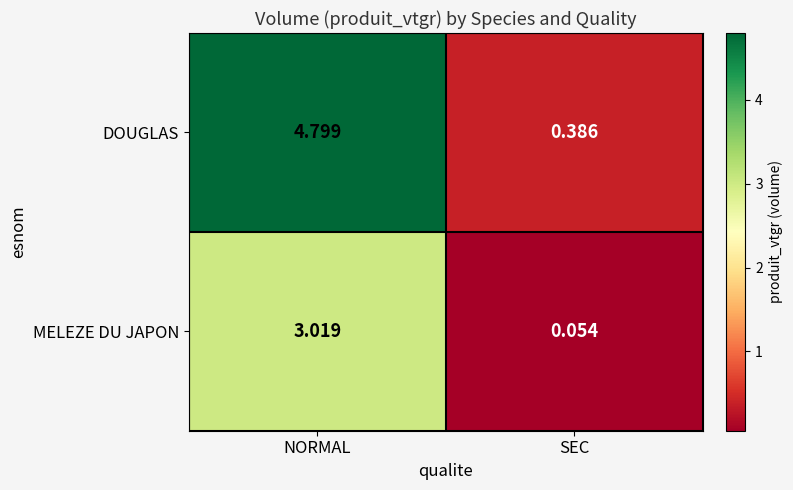

Rank the series by their average value, from lowest to highest.

MELEZE DU JAPON, DOUGLAS